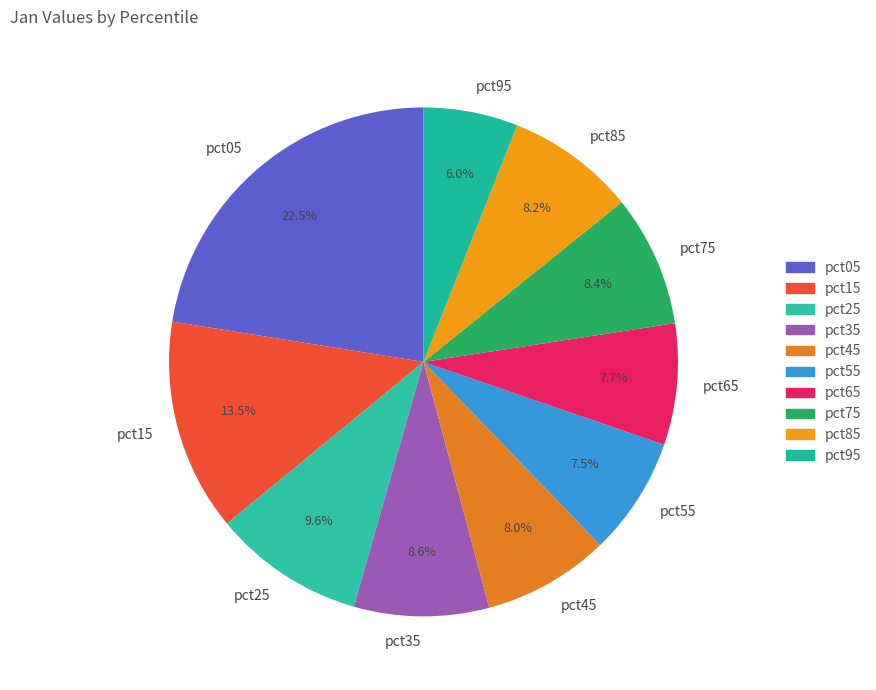

To the nearest percent, what is the difference between the pct55 and pct15 slice percentages?

6%